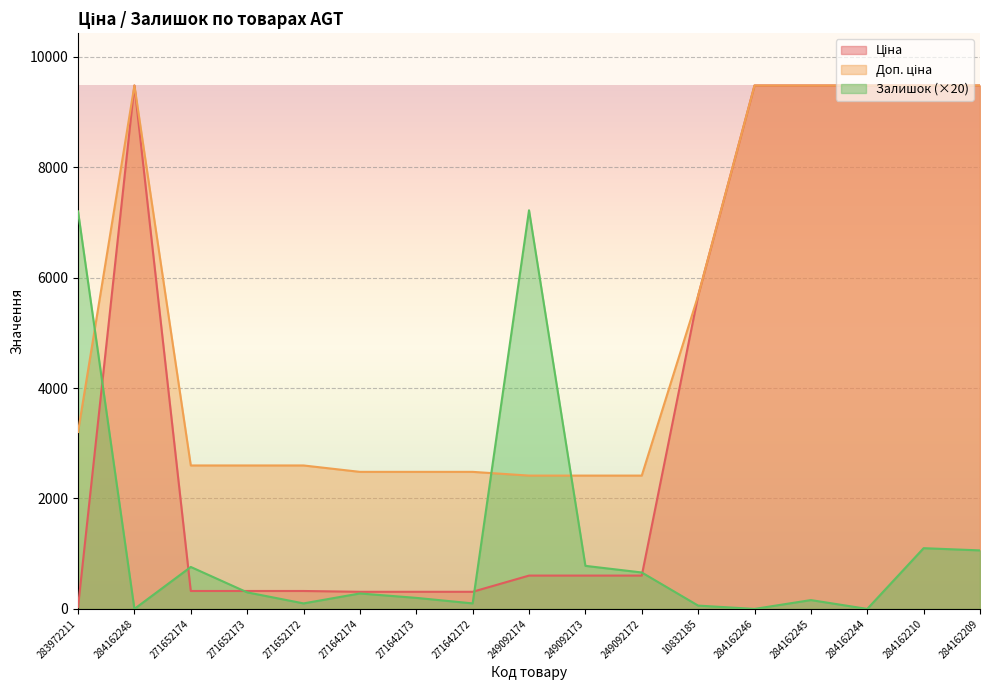

Between 249092172 and 283972211, which is larger?

249092172